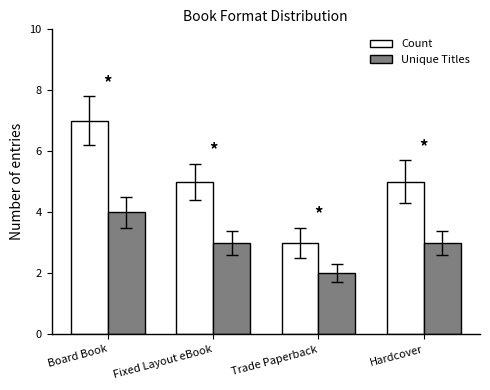

Reading right to left, transcribe all the data shown in this chart.

Count: 5	3	5	7
Unique Titles: 3	2	3	4